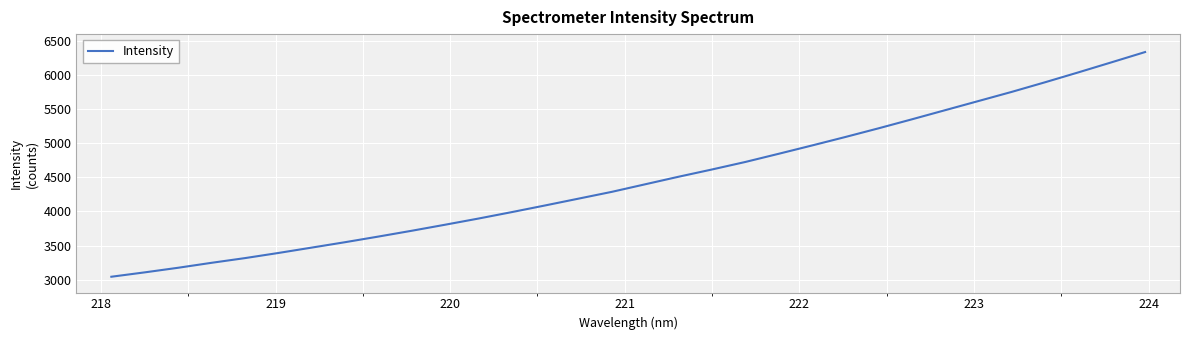

What is the difference between the maximum and minimum values?

3294.0